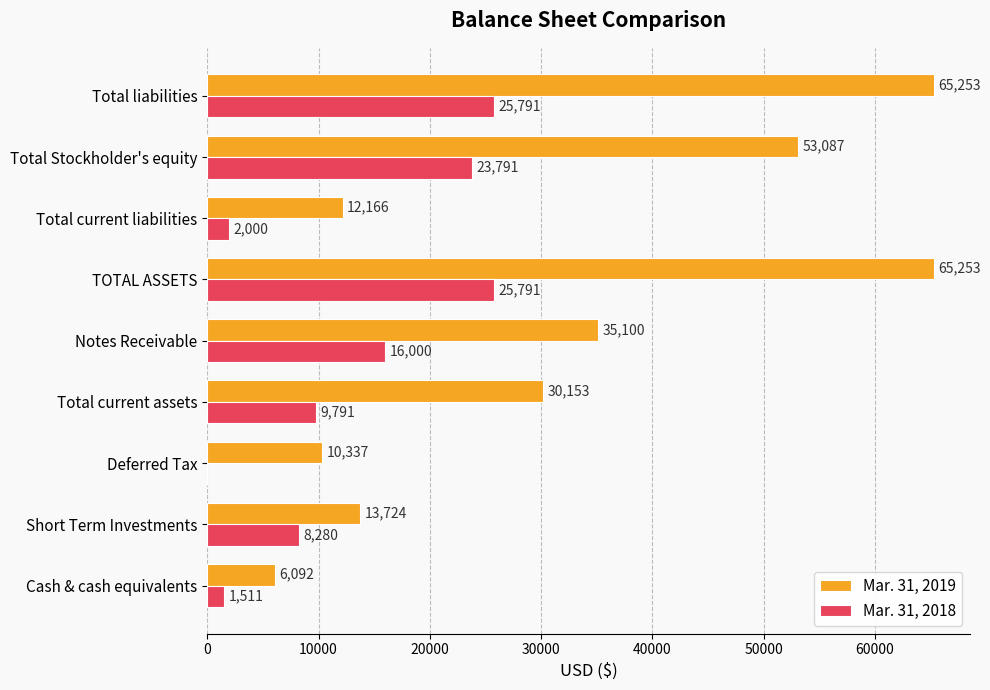

True or false: Mar. 31, 2018 has a value of 0 at Deferred Tax.

True